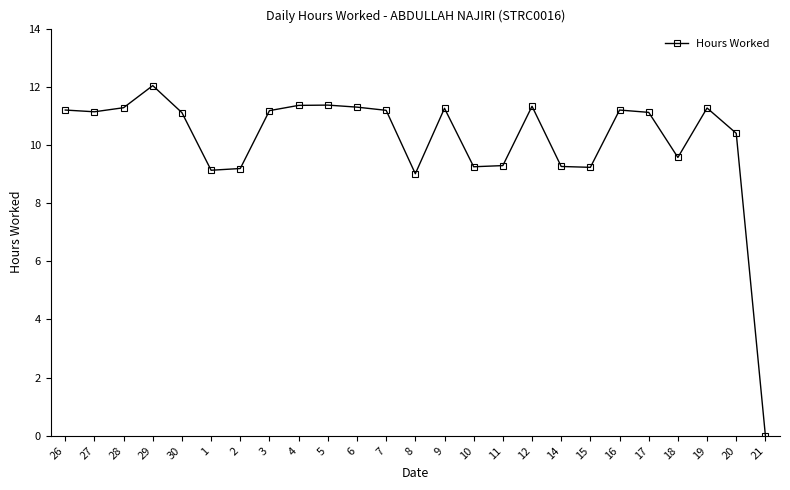

Which has a higher value, 2 or 8?

2